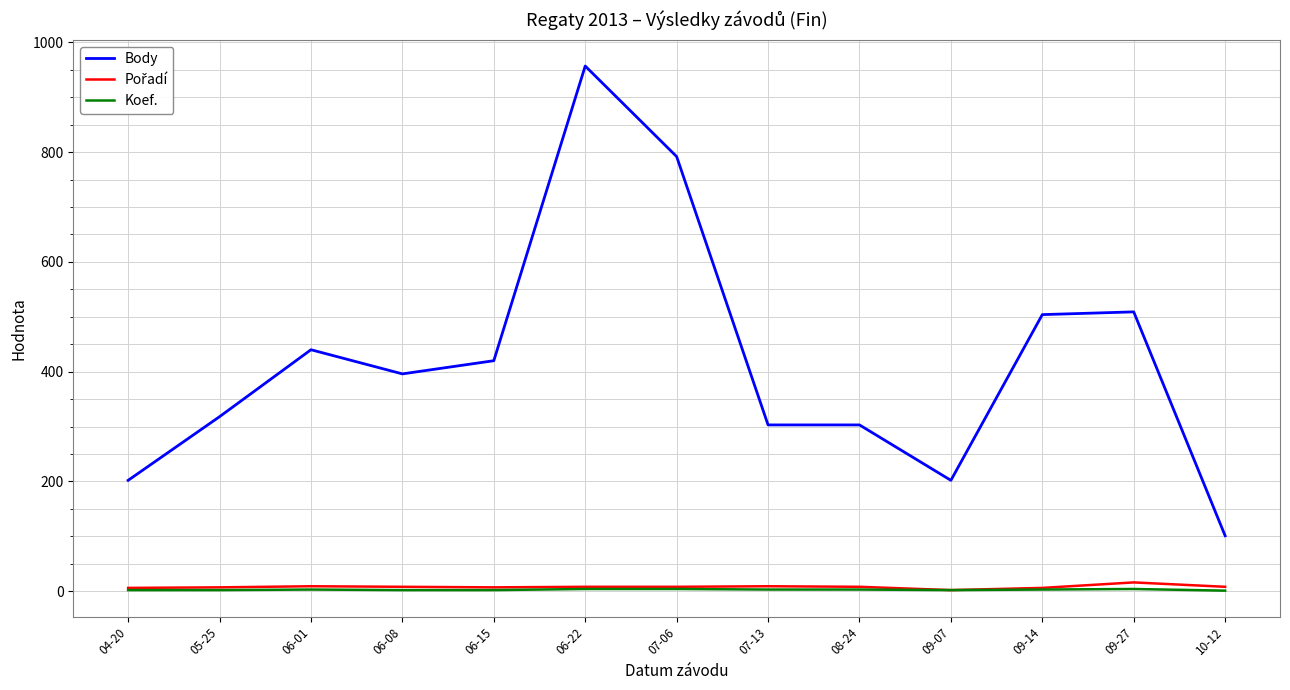

What is the greatest value displayed?

957